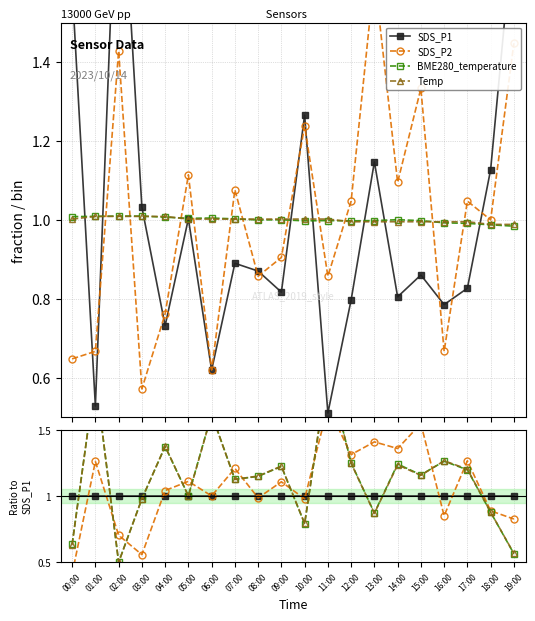

What position from the right is 16:00?

4